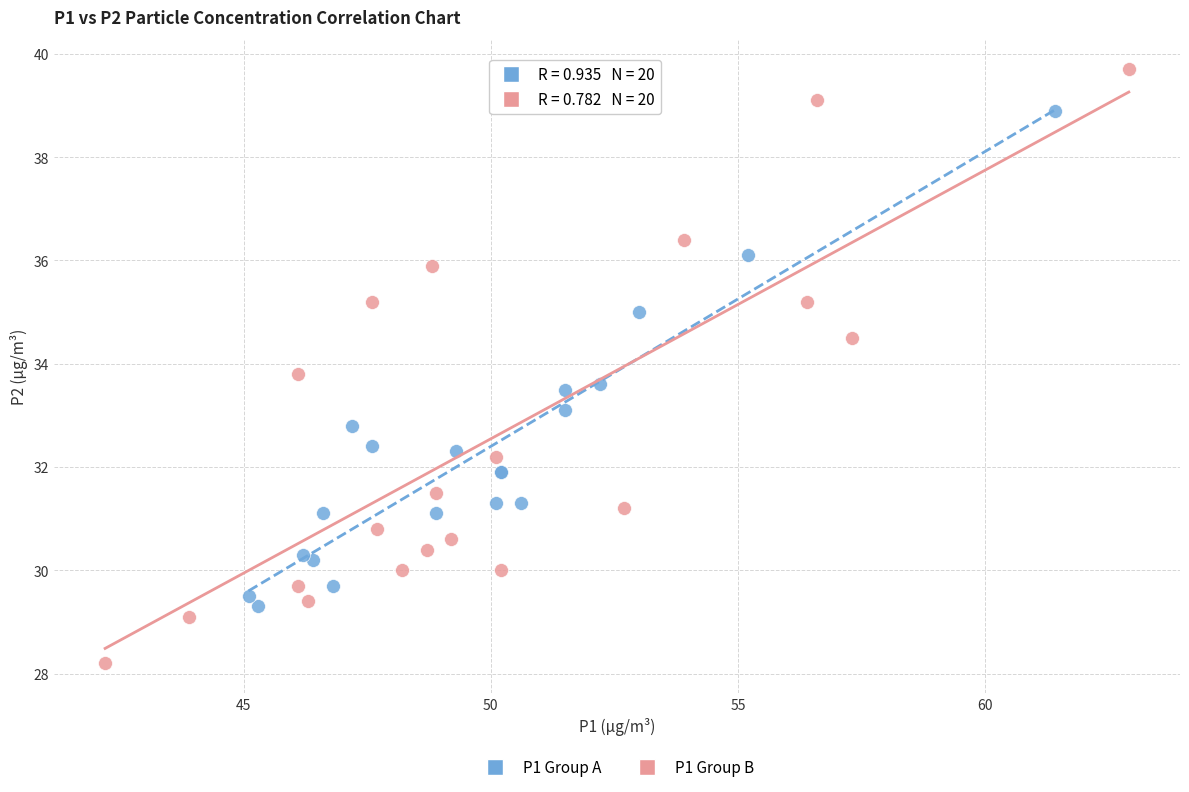

Which series contains the lowest Y value?

P1 Group B